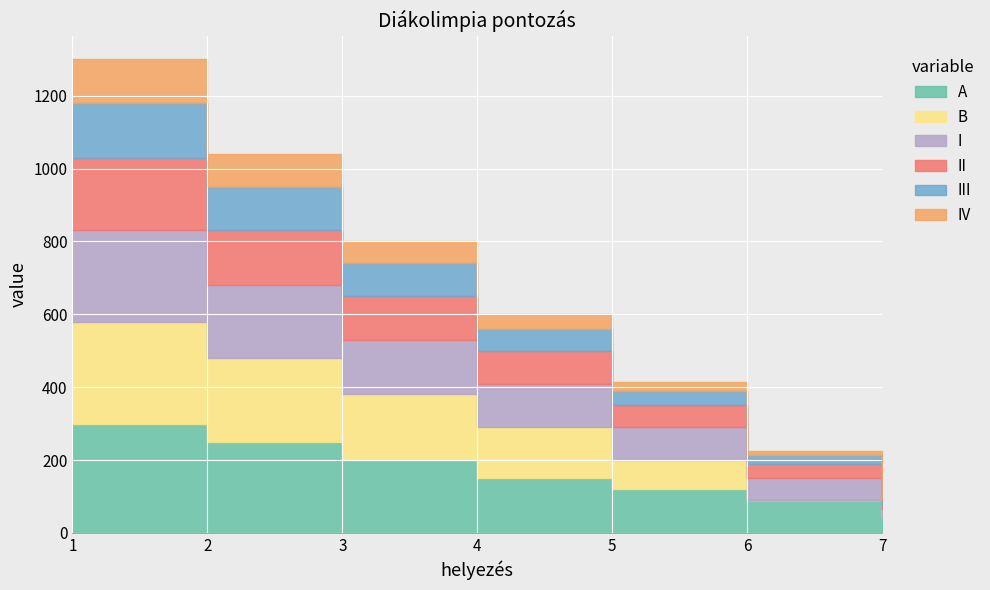

True or false: I has a value of 60 at 6.

True